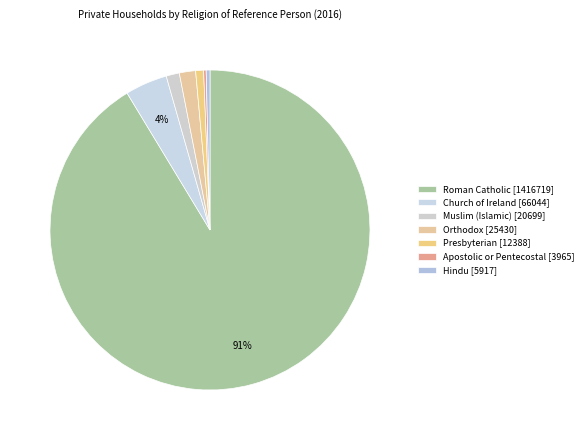

What is the majority slice?

Roman Catholic